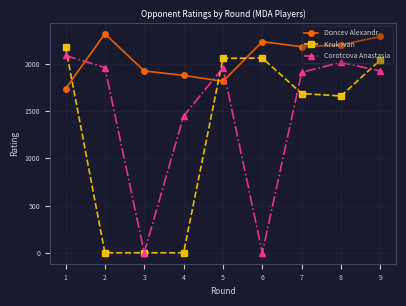

At which category does Doncev Alexandr reach its first local valley?

5